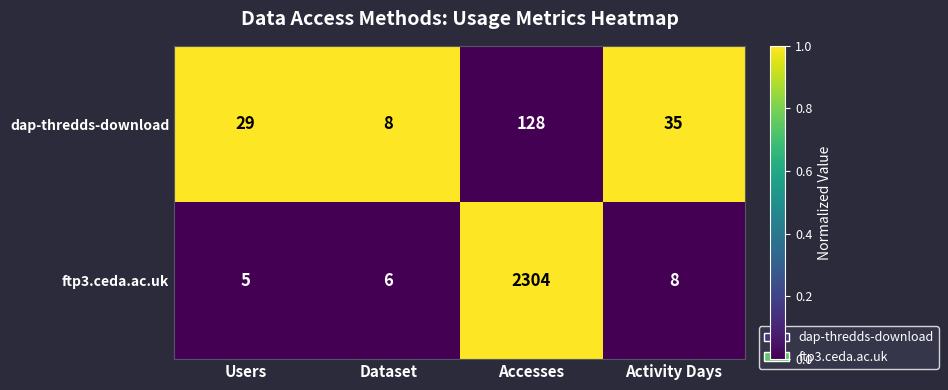

At Activity Days, list the series in order from smallest to largest.

ftp3.ceda.ac.uk, dap-thredds-download